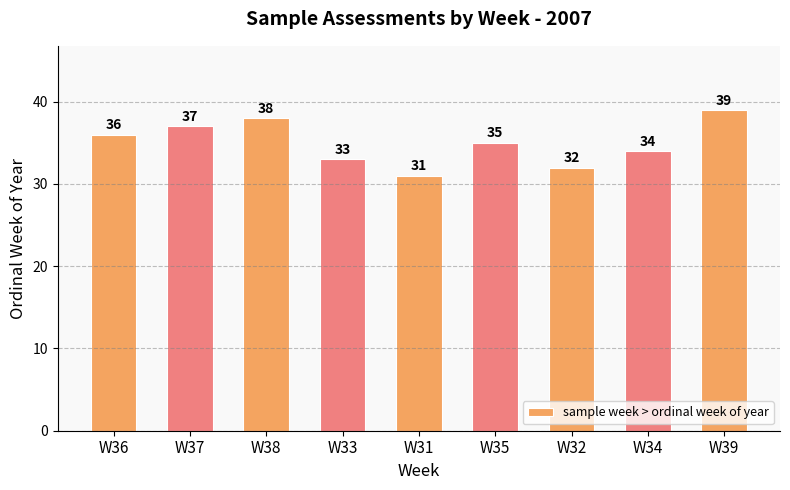

How many categories are shown in the chart?

9